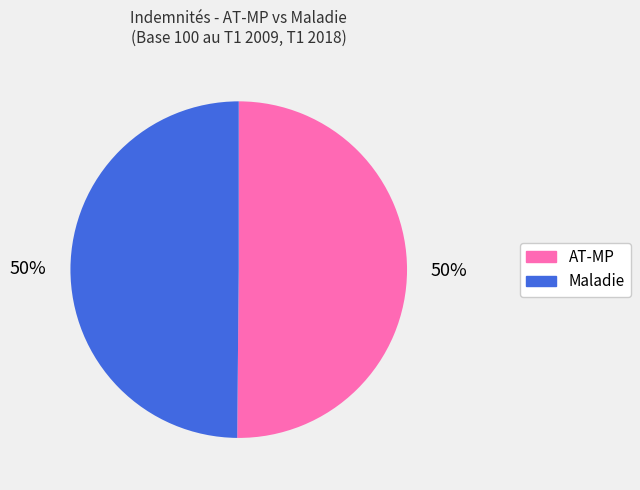

The AT-MP slice represents 55% of the pie. True or false?

False